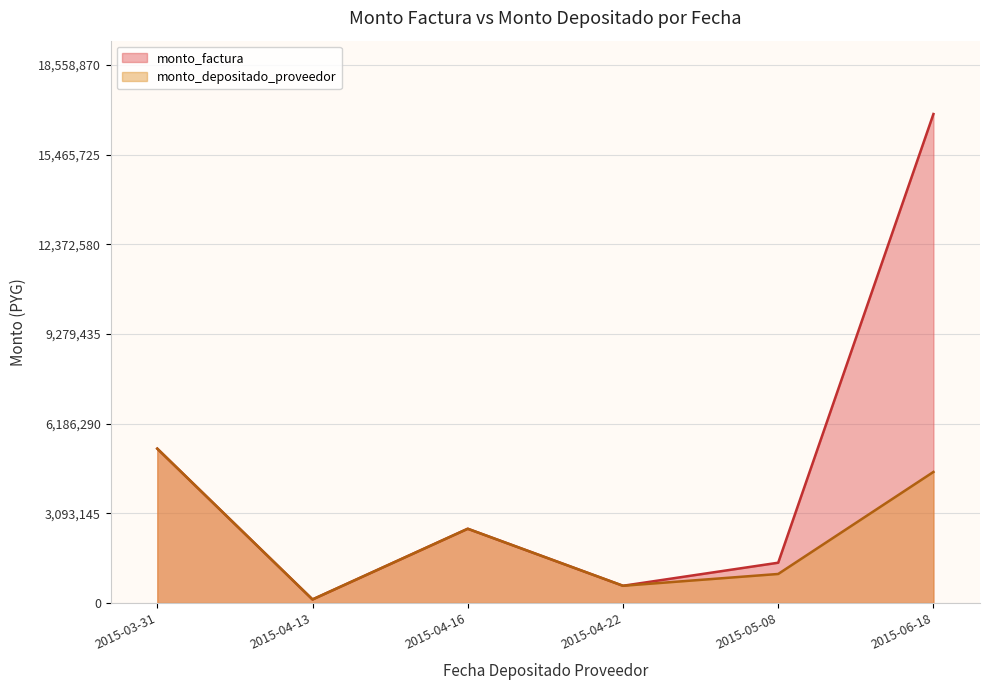

Which series has the largest total across all categories?

monto_factura